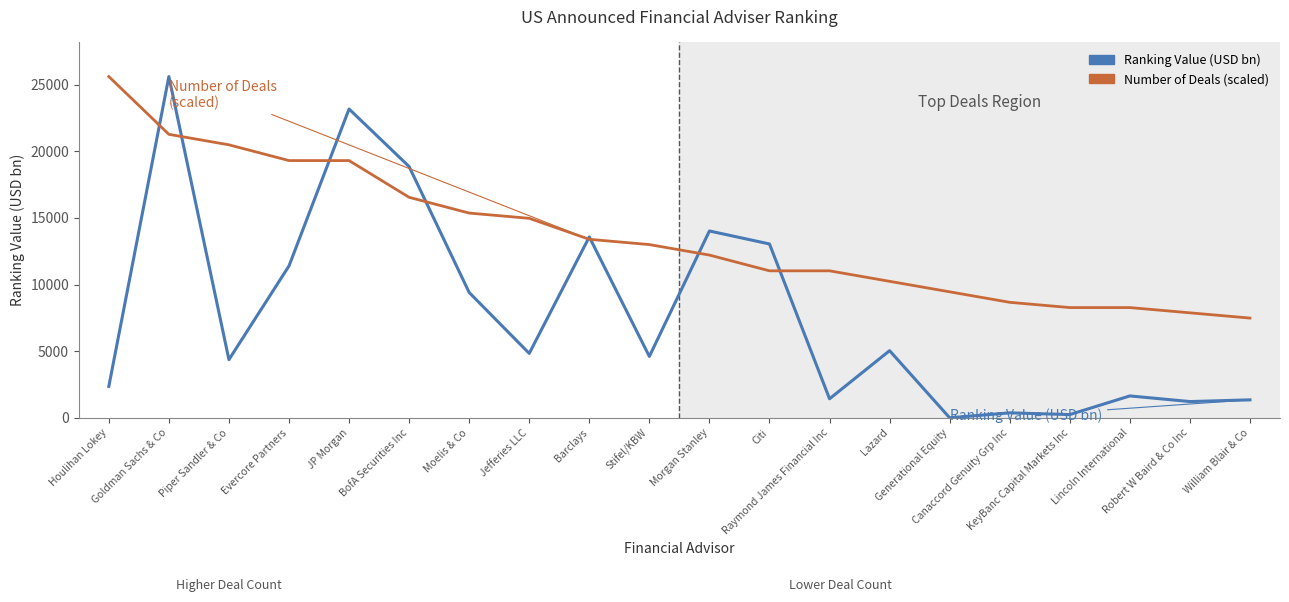

What is the highest value of the Number of Deals (scaled) series?

25611.3